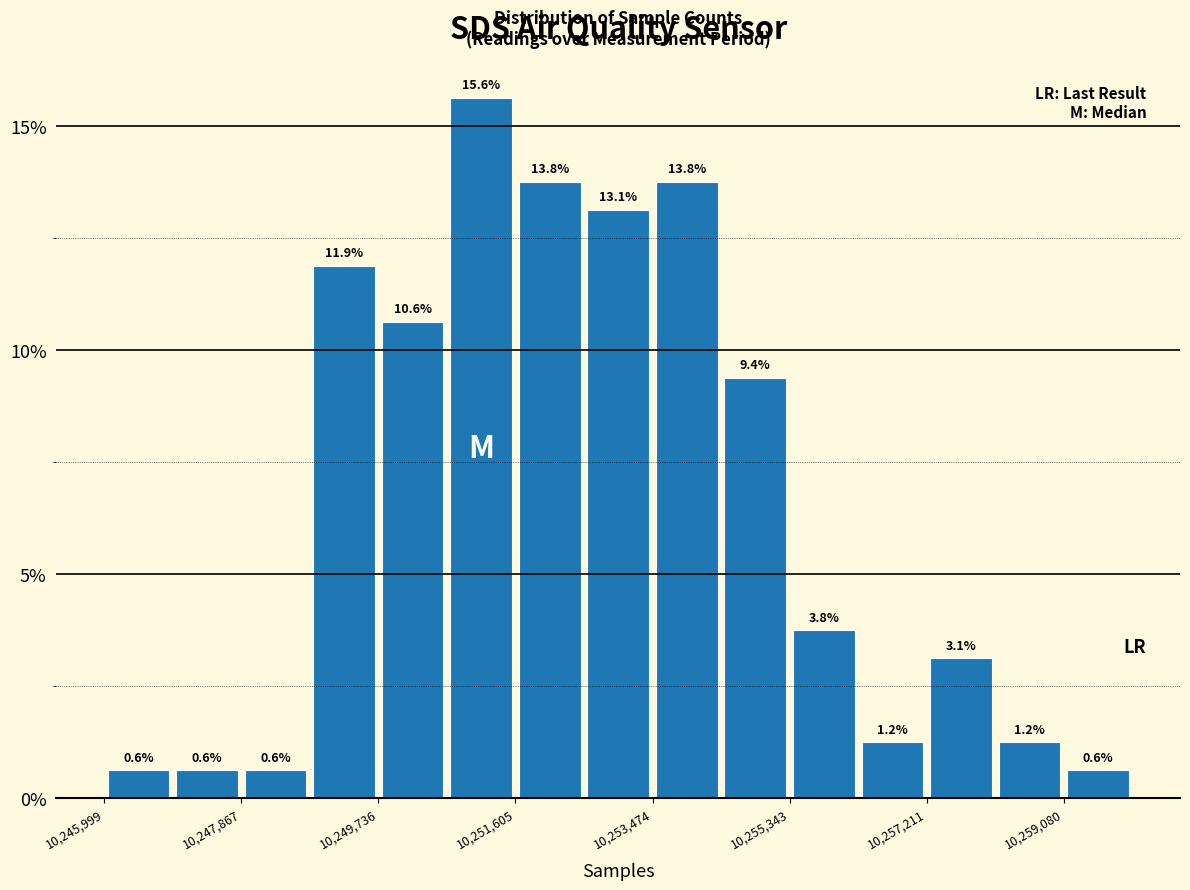

What is the height of the bar covering 10250600 to 10251600 on the x-axis? The bar edges are not printed on the chart, so give them approximately, as read against the axis.

15.6